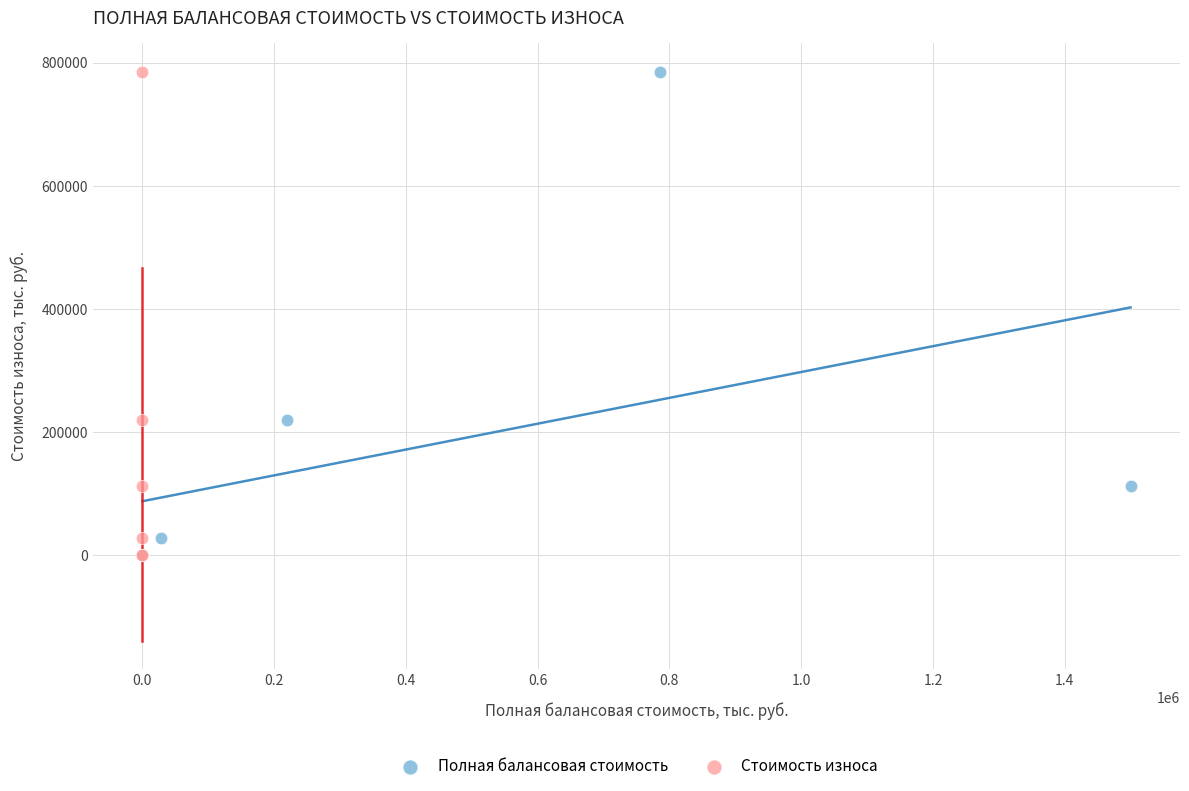

What are all the series names shown in the legend?

Полная балансовая стоимость, Стоимость износа